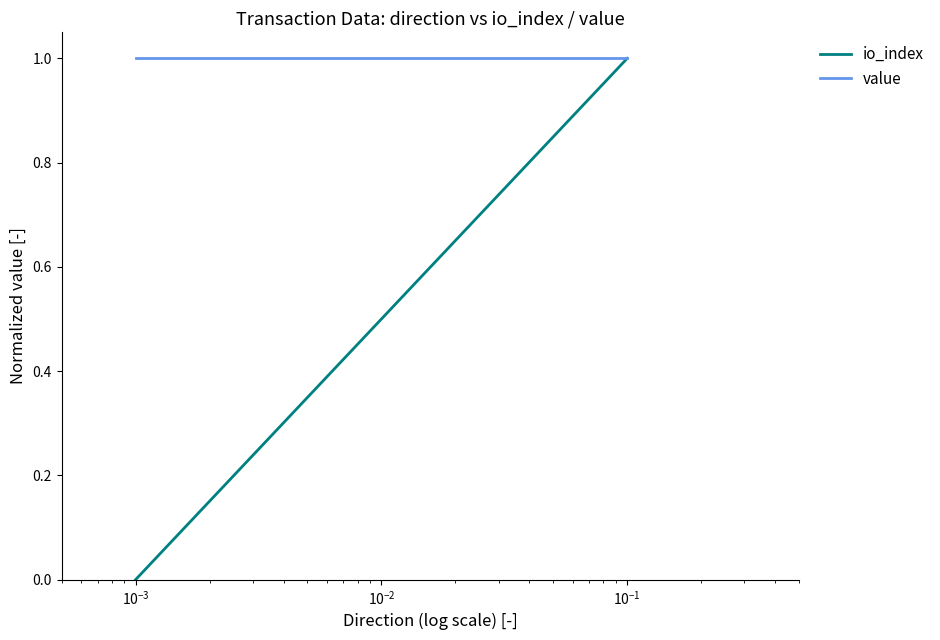

What is the lowest value of the value series?

1